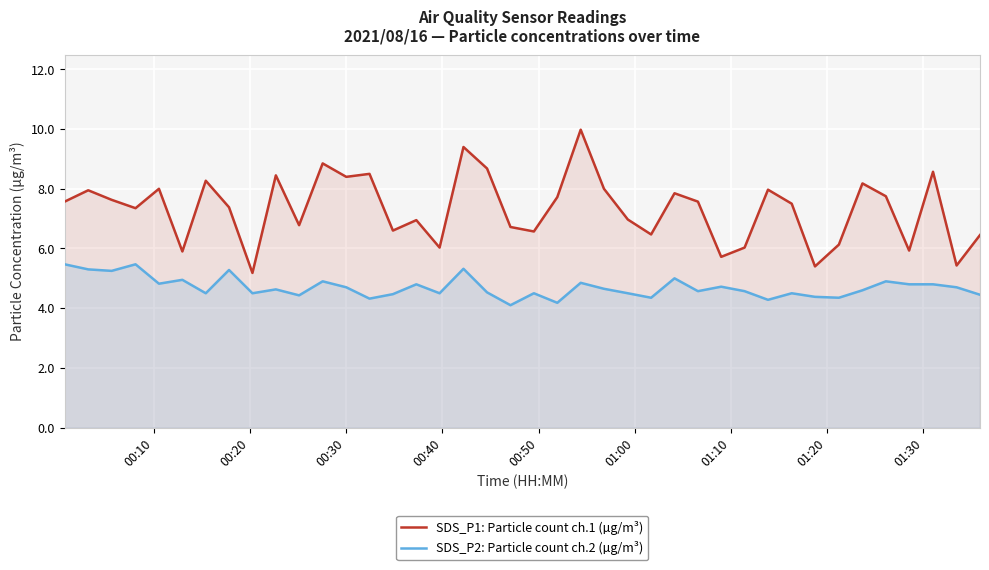

Which series has the largest range (max minus min)?

SDS_P1: Particle count ch.1 (µg/m³)